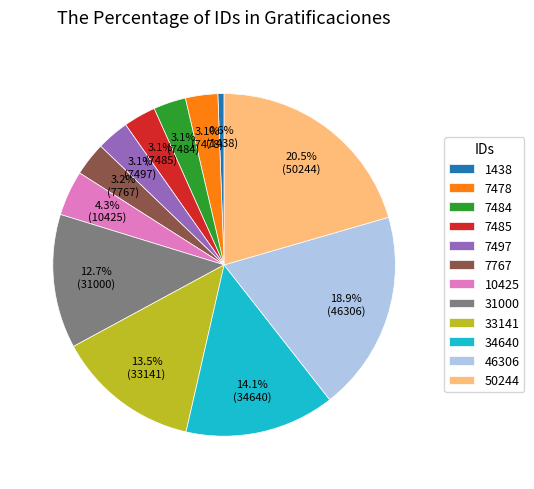

What portion of the pie excludes 1438?

99.4%